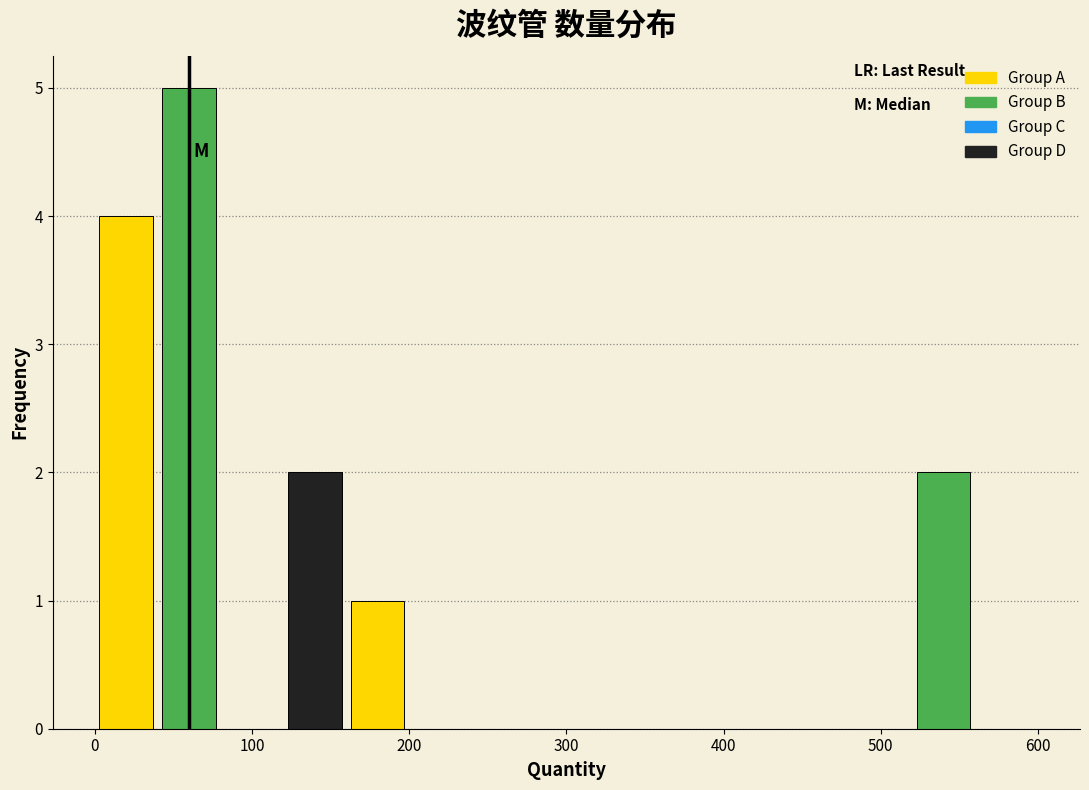

How tall is the bar that spans 120 to 160 on the x-axis? The values are not printed on the chart, so give them approximately, as read against the axis.

2